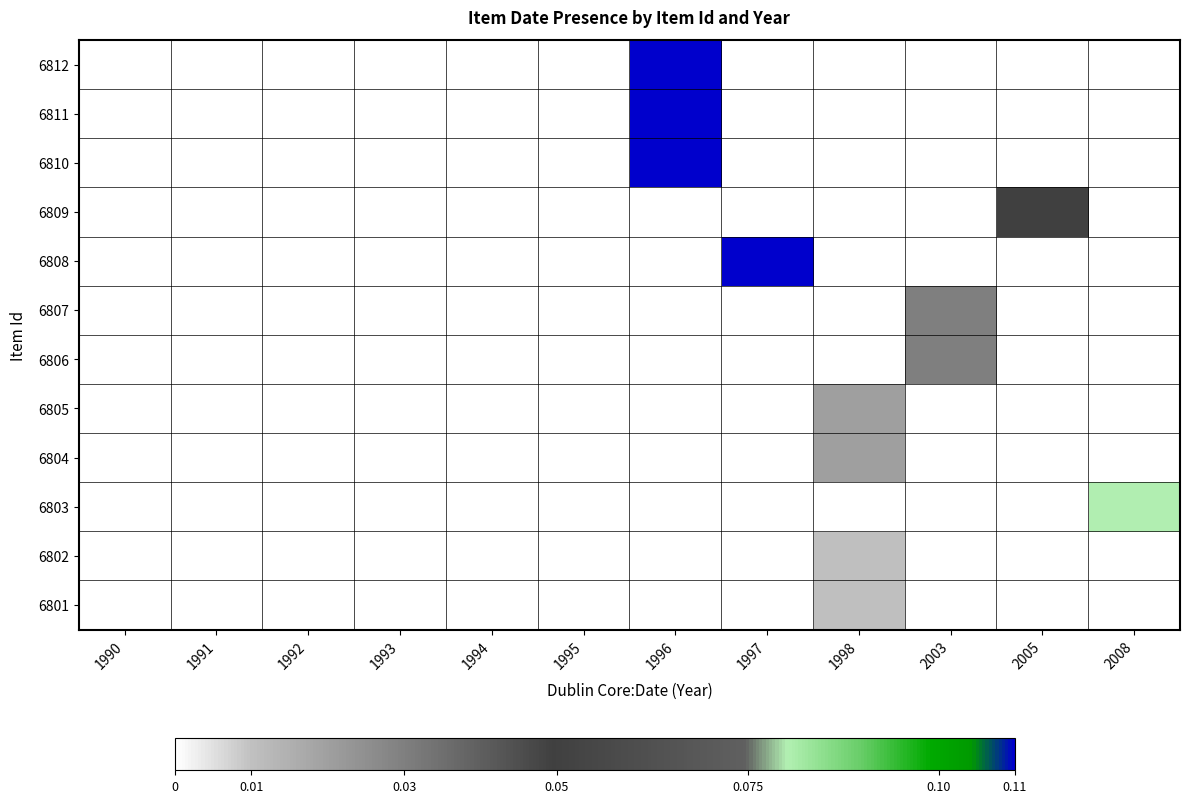

How many distinct data groups are displayed?

12